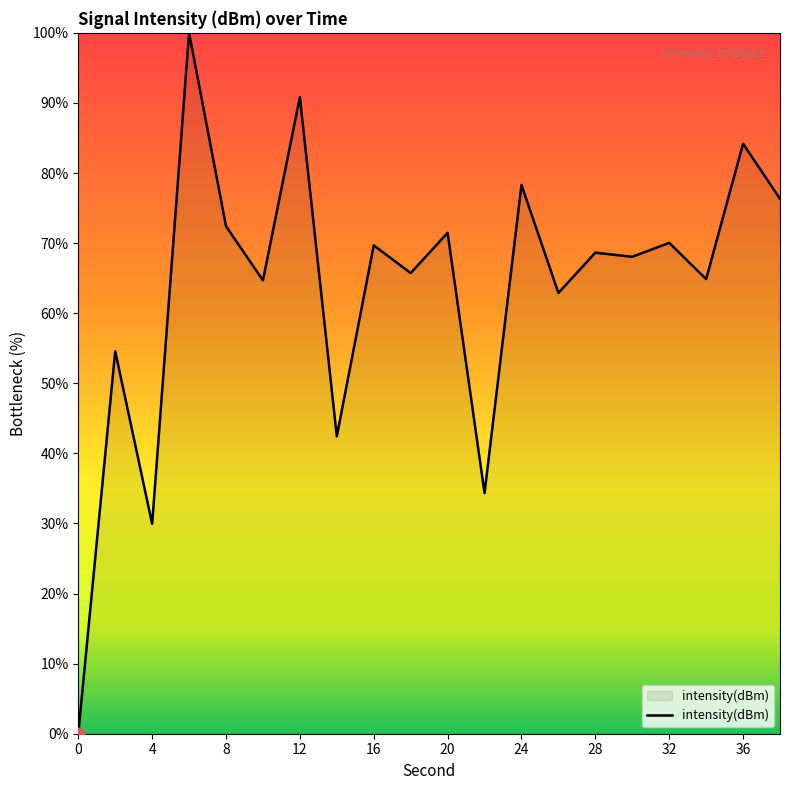

What is the greatest value displayed?

100.0